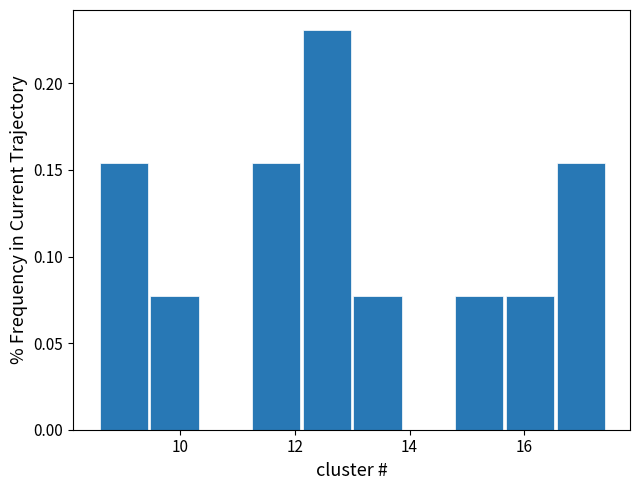

Reading left to right, transcribe this chart: for each bar, give the range it covers on the x-axis and its height. Neither the bar edges nor the heights are printed on the chart, so give them approximately, as read against the axes.

8.6 to 9.4: 0.155
9.4 to 10.4: 0.075
10.4 to 11.2: 0
11.2 to 12.2: 0.155
12.2 to 13.0: 0.230
13.0 to 13.8: 0.075
13.8 to 14.8: 0
14.8 to 15.6: 0.075
15.6 to 16.6: 0.075
16.6 to 17.4: 0.155